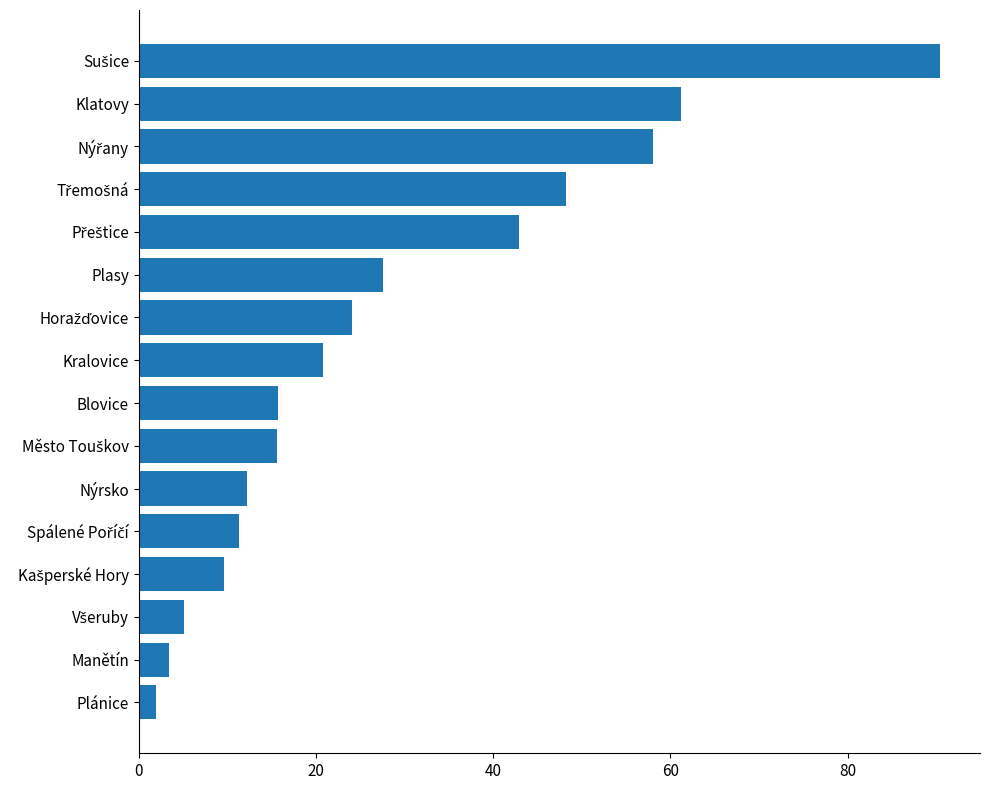

Approximately how many times larger is the value at Blovice compared to Kralovice?

0.8